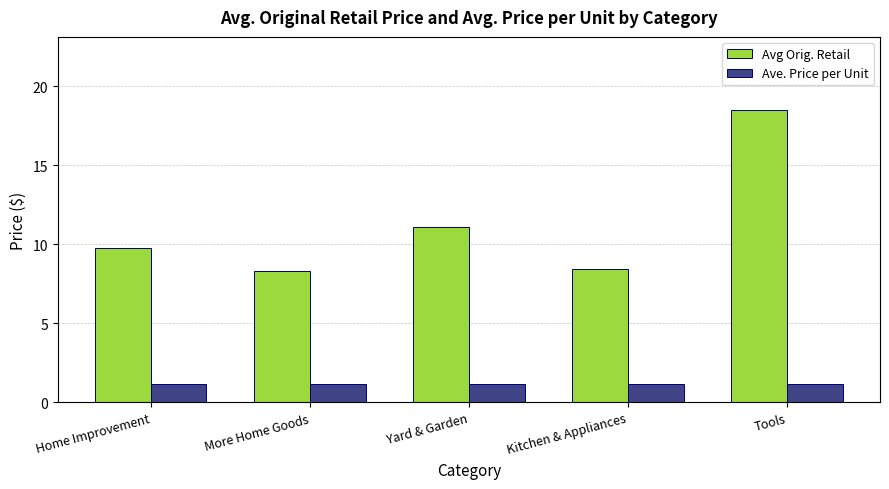

Which series has the widest spread of values?

Avg Orig. Retail